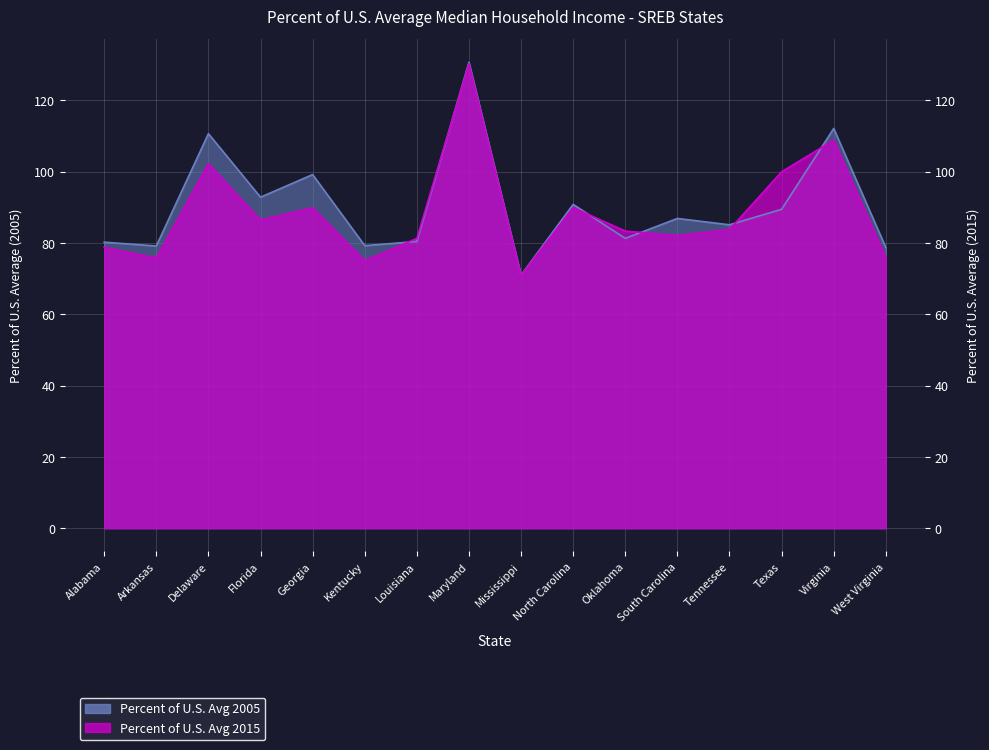

At which category is the sum across all series the highest?

Maryland